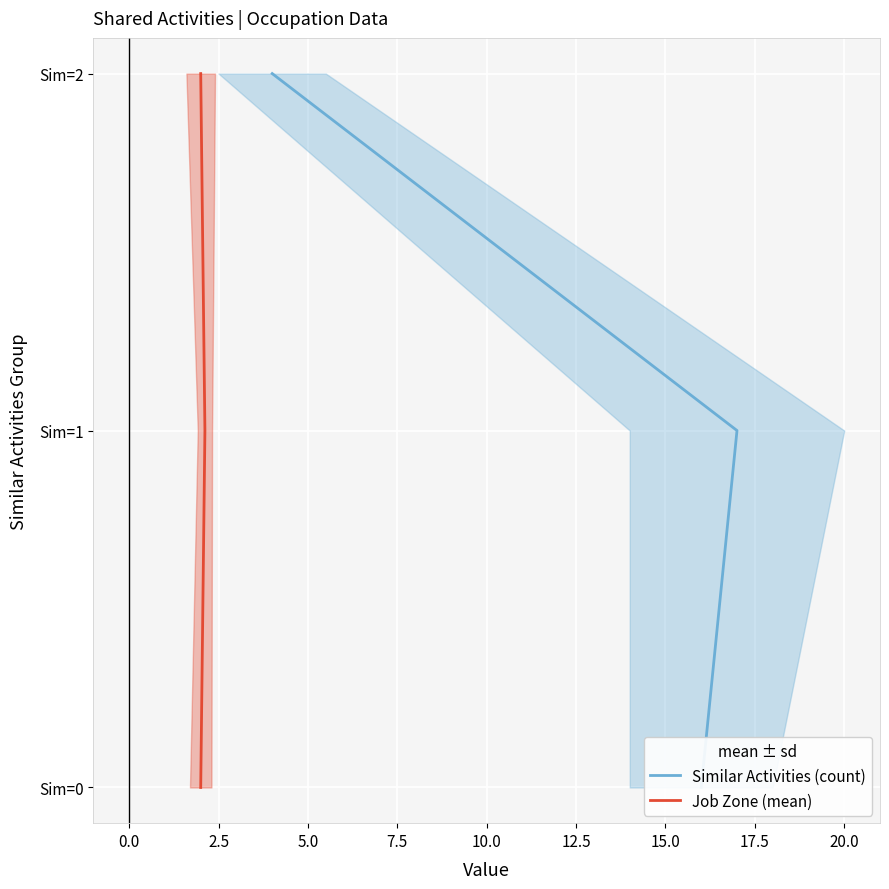

What is the total value across all series at 2.5?

4